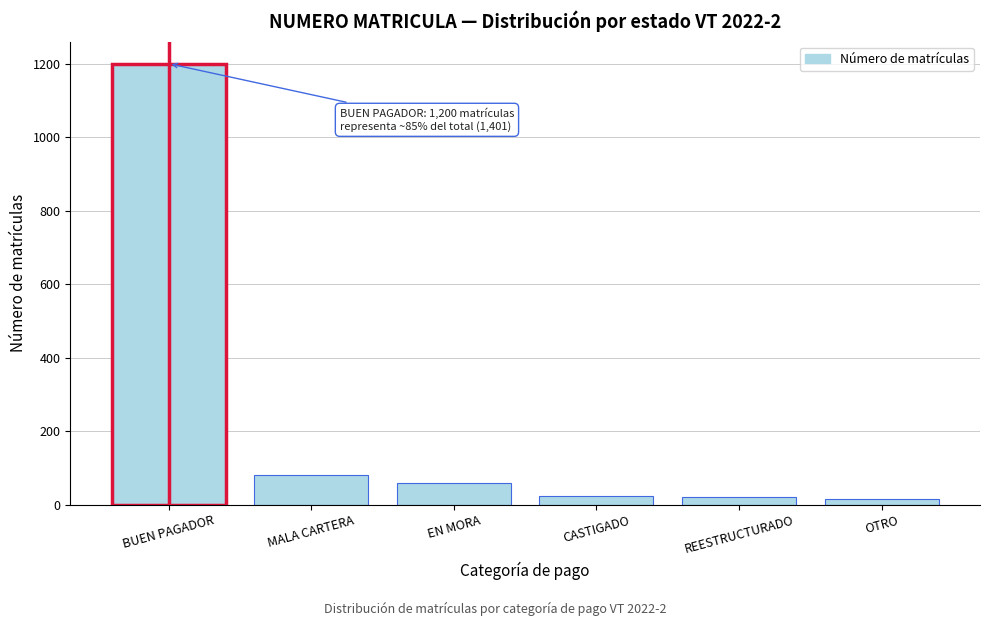

What is the change in value from BUEN PAGADOR to MALA CARTERA?

-1120